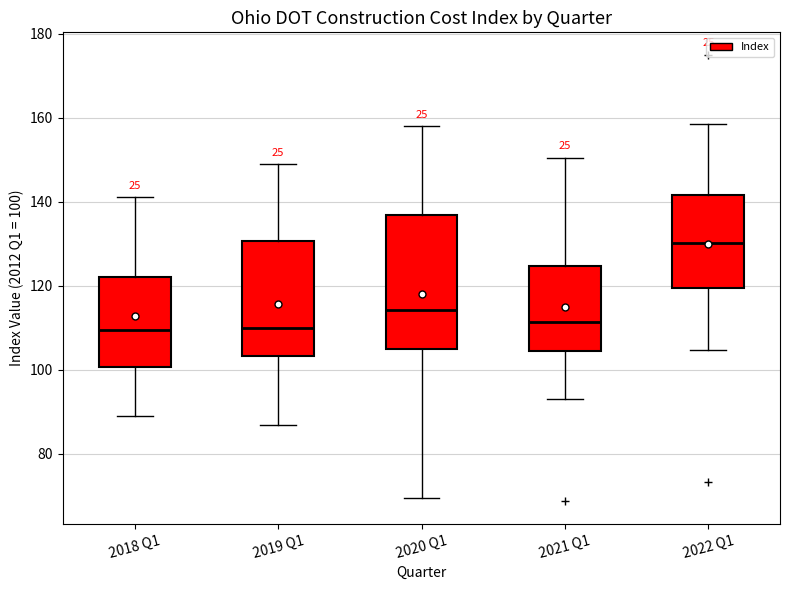

Reading left to right, transcribe this box plot: for each box, give where its median line is, the range the box spans, and where its two whiskers end, as read against the y-axis. The values are not printed on the chart, so give them approximately, as read against the axis.

2018 Q1: median 110, box 100 to 122, whiskers 90 to 142
2019 Q1: median 110, box 104 to 130, whiskers 86 to 150
2020 Q1: median 114, box 106 to 136, whiskers 70 to 158
2021 Q1: median 112, box 104 to 124, whiskers 92 to 150
2022 Q1: median 130, box 120 to 142, whiskers 104 to 158